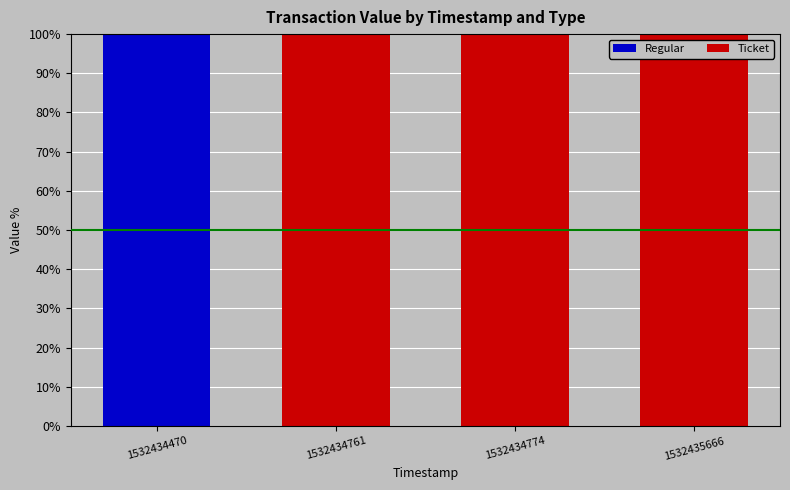

Does the chart contain stacked bars?

Yes